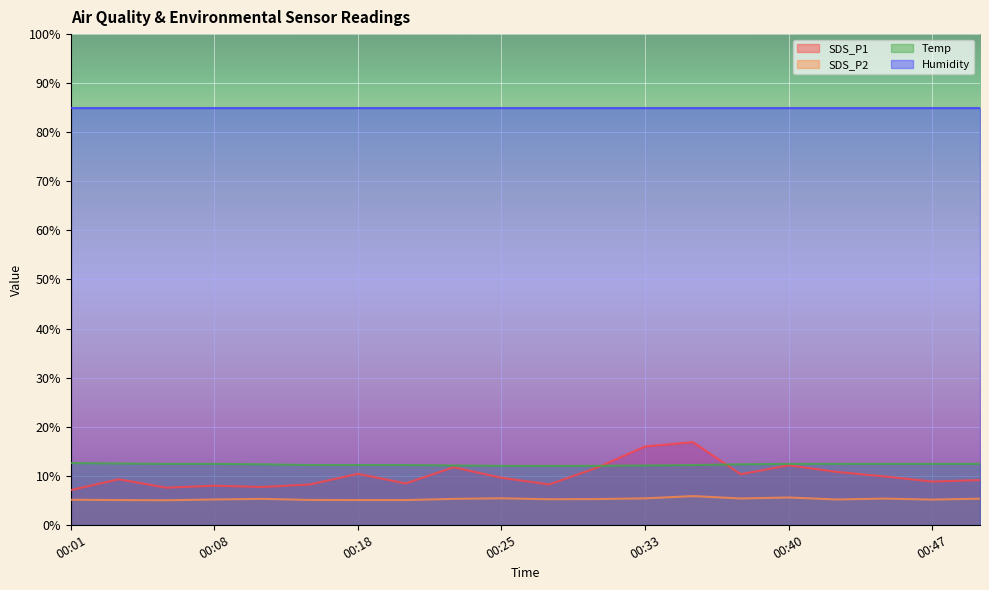

What is the lowest value of the SDS_P1 series?

7.1